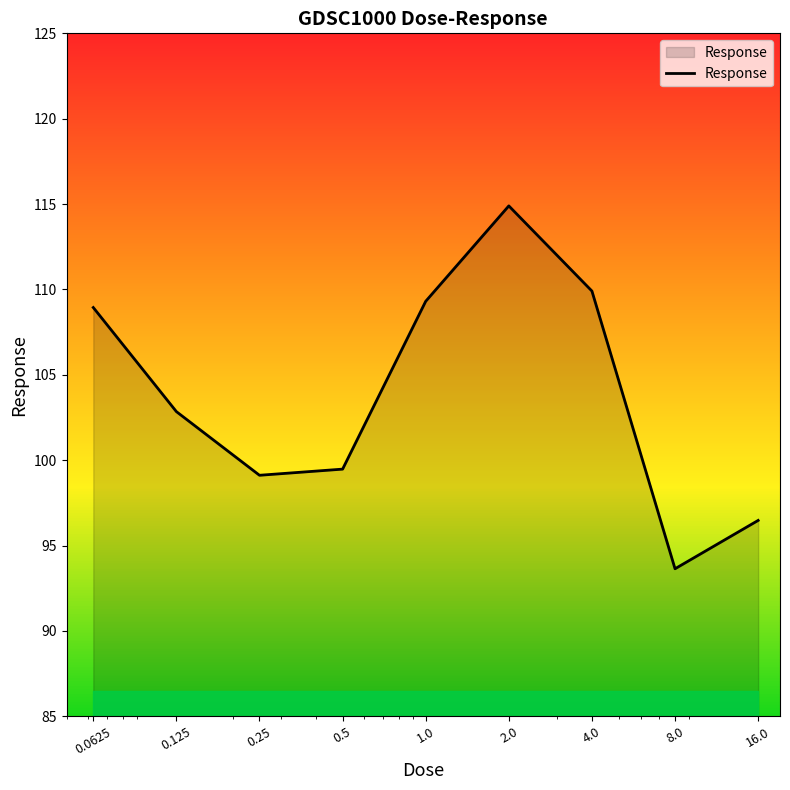

What is the difference between the maximum and minimum values?

21.3